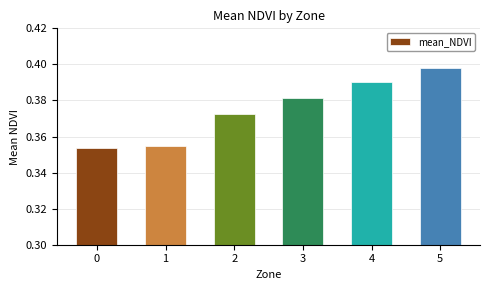

Rank the categories by value from lowest to highest.

0, 1, 2, 3, 4, 5